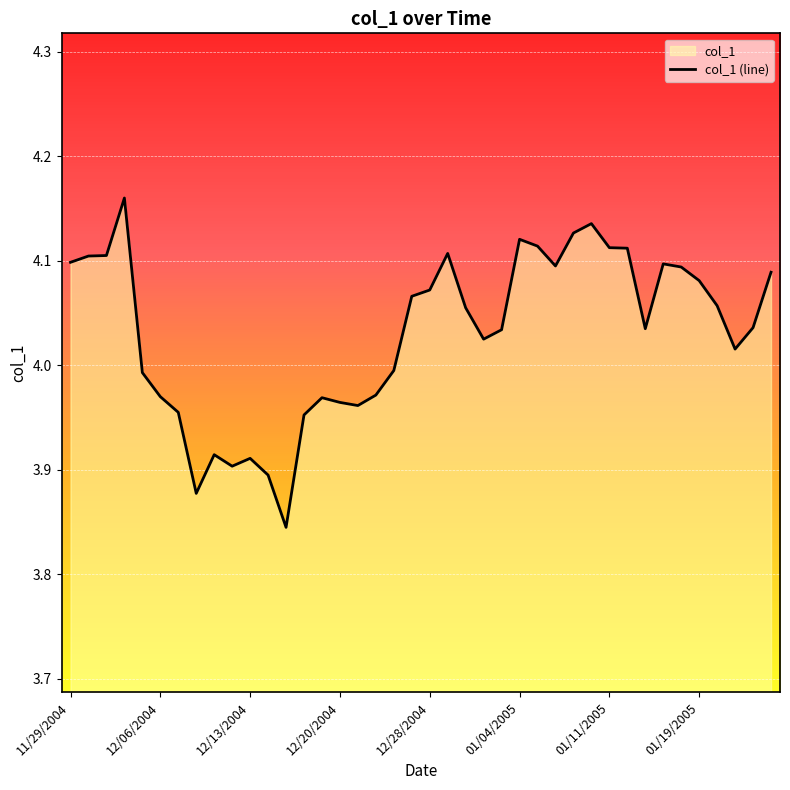

Between 12/06/2004 and 12/28/2004, which is larger?

12/28/2004